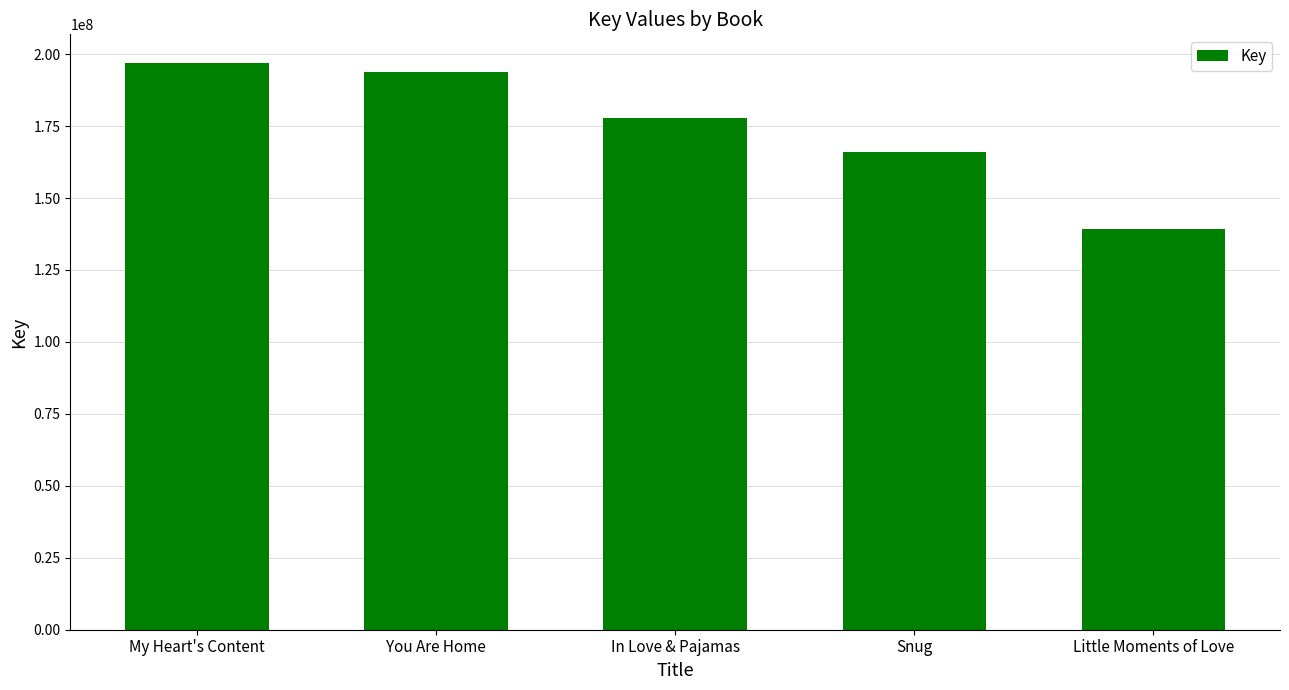

What is the smallest value displayed?

139276868